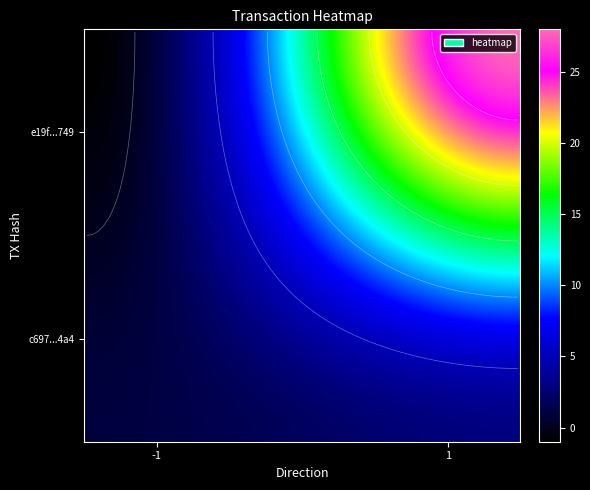

True or false: c69708f67b5db86f202c489bd087a18815b5aa4 has a value of 3 at 1.

True